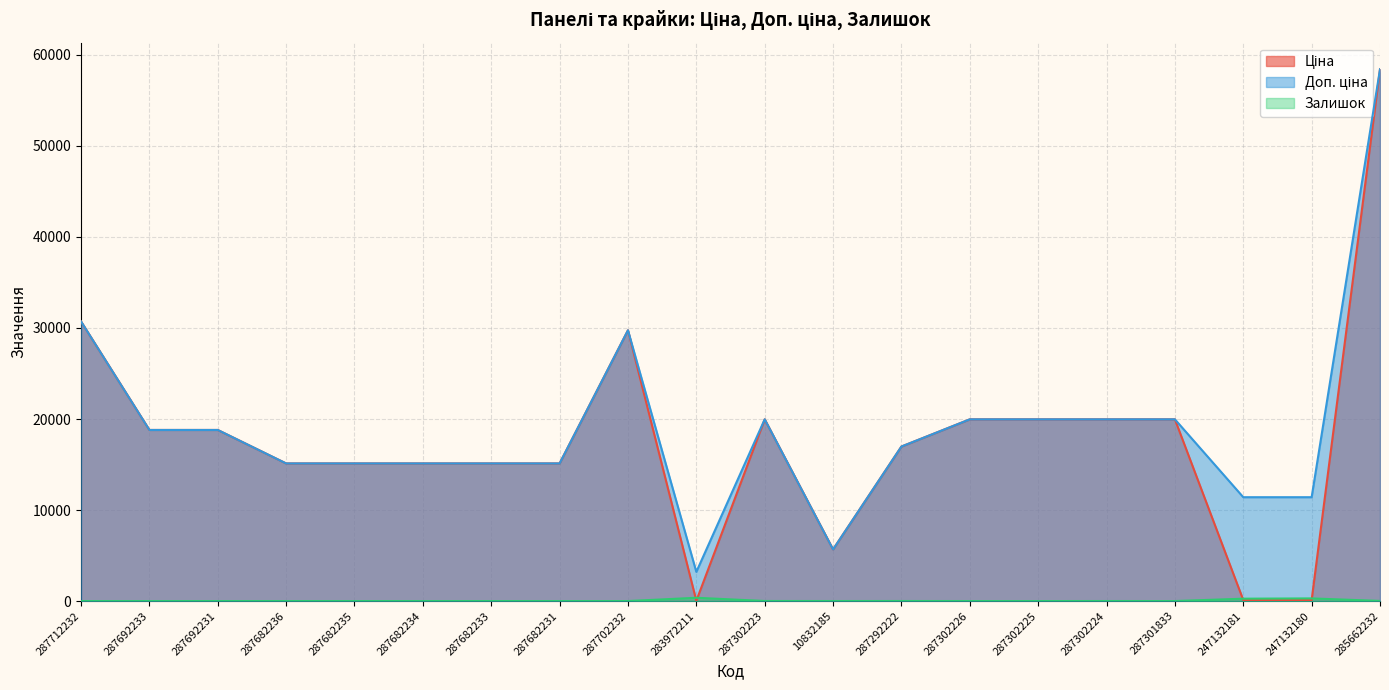

The Ціна series shows 19964.2 at 287302224. True or false?

True